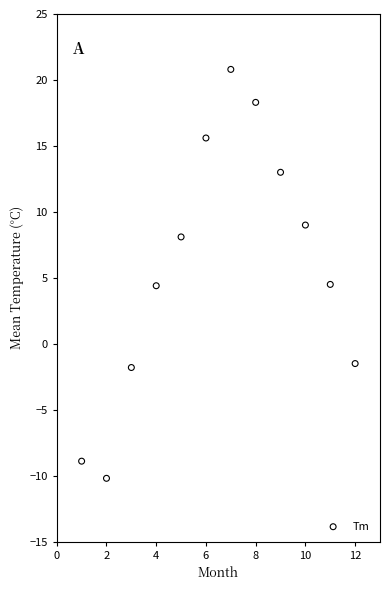

What is the average Y value?

5.9